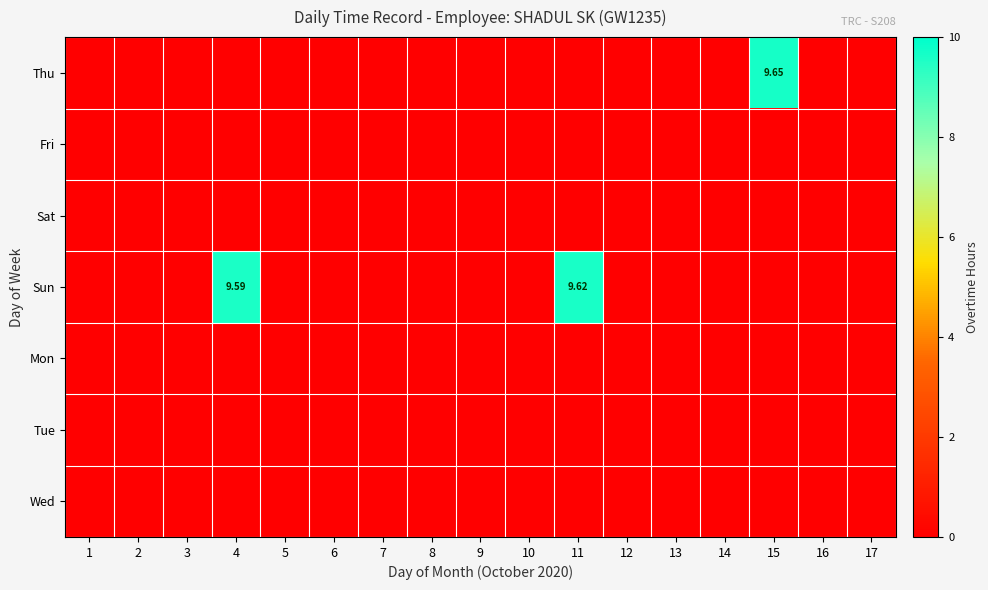

Is it true that Tue equals 0.0 at 8?

True